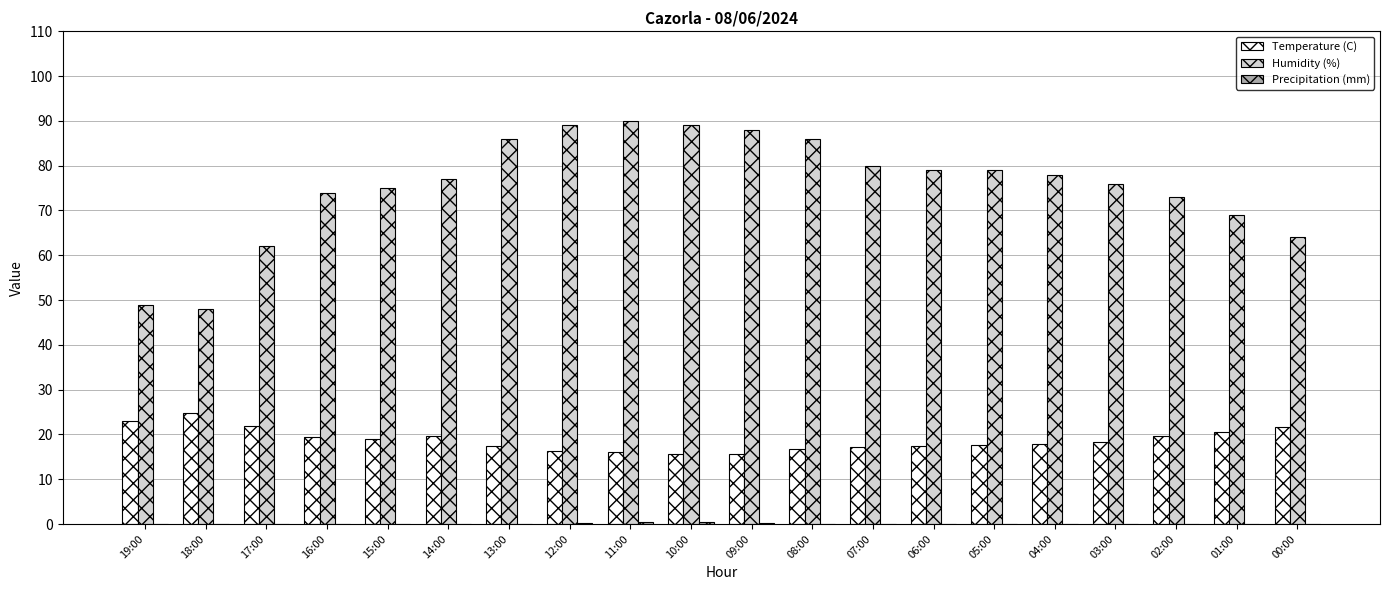

What is the sum of the Temperature (C) values at 08:00 and 19:00?

39.9